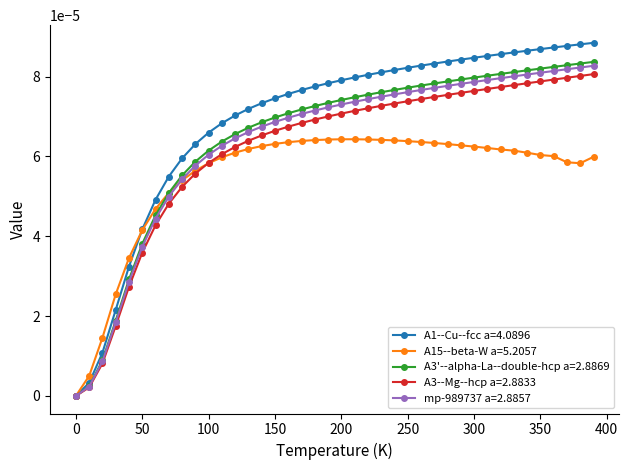

Which series has the largest total across all categories?

A1--Cu--fcc a=4.0896